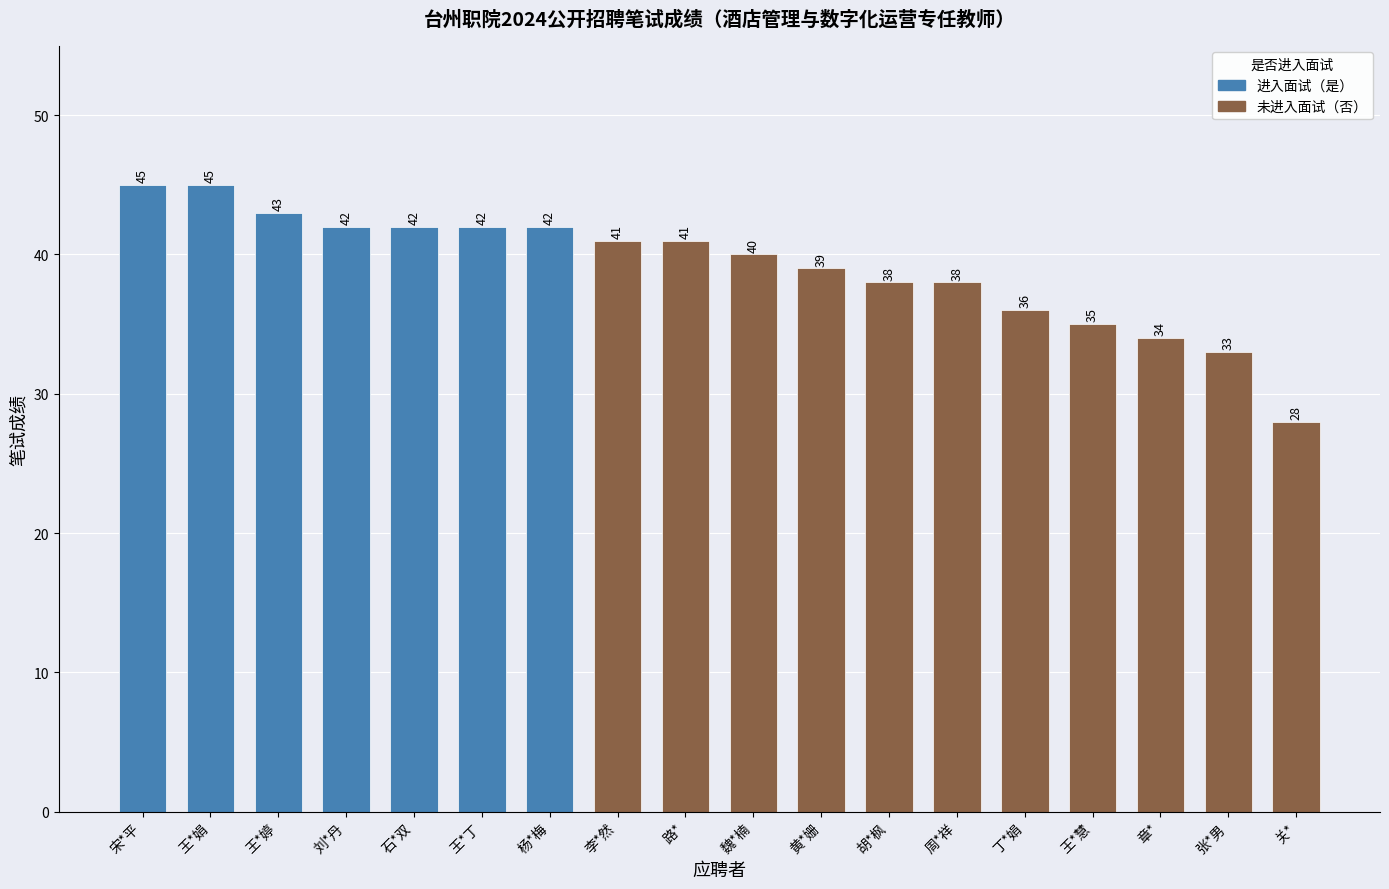

What is the smallest value displayed?

28